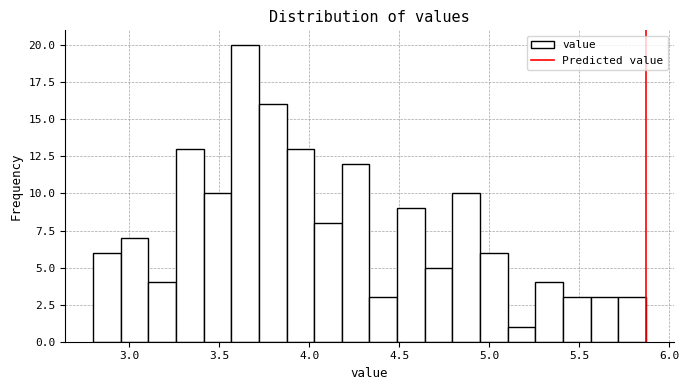

Read against the x-axis, roughly where is the centre of the tallest bar?

3.65